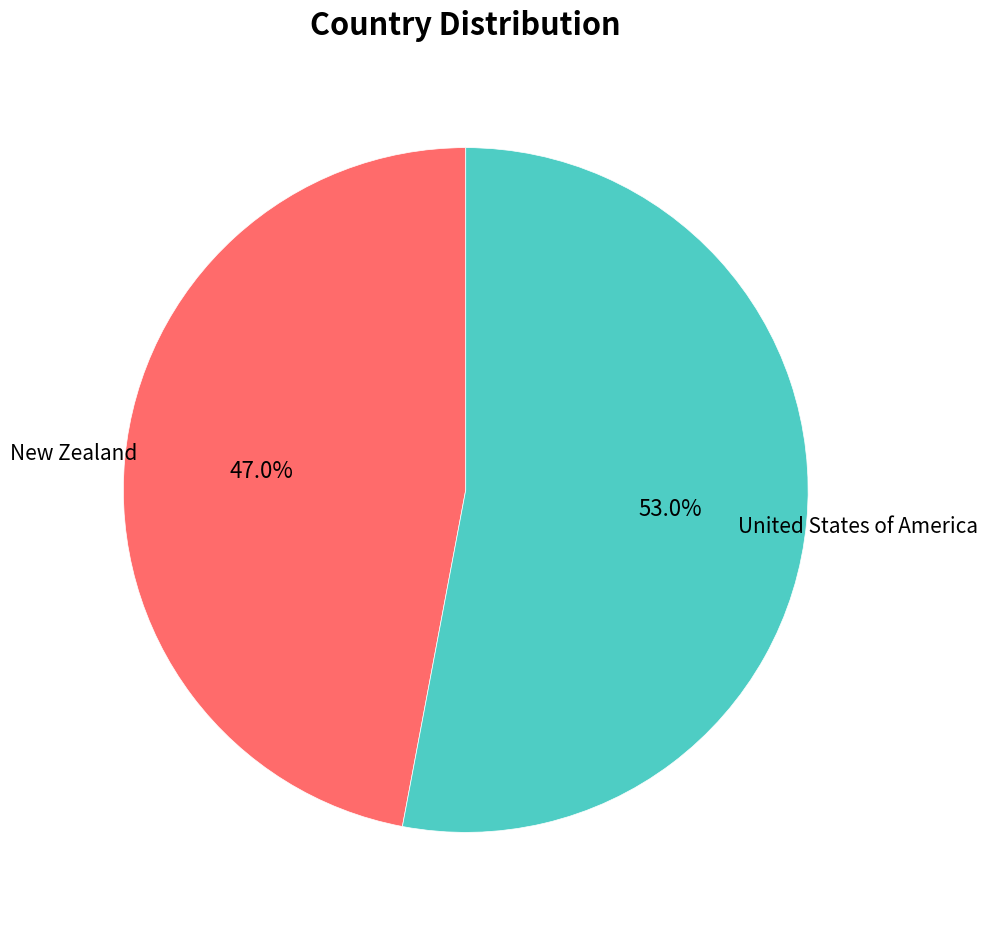

Approximately how many times larger is the value at United States of America compared to New Zealand?

1.1